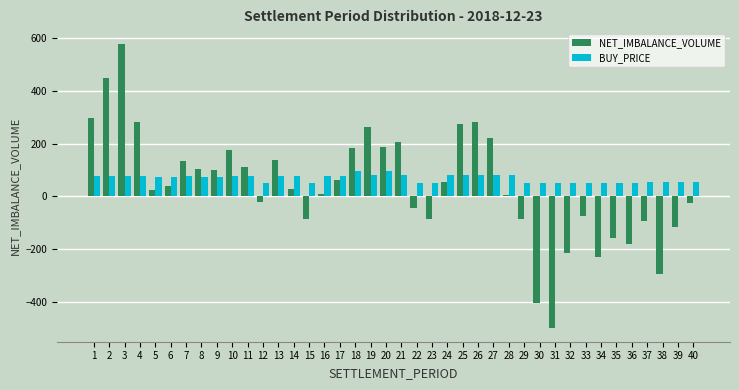

Rank the series by their maximum value, from lowest to highest.

BUY_PRICE, NET_IMBALANCE_VOLUME